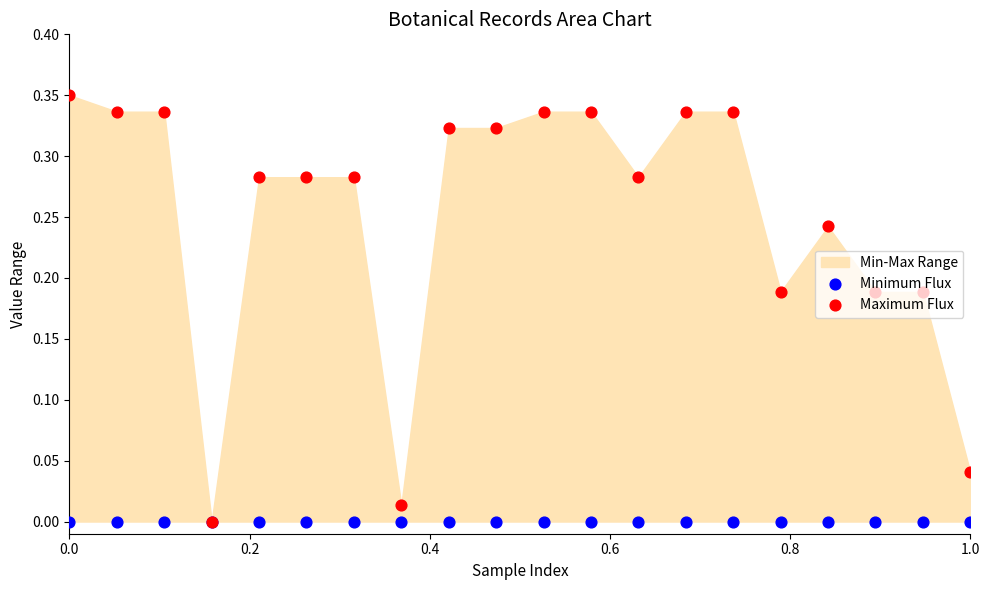

Which series reaches the minimum Y coordinate?

Minimum Flux